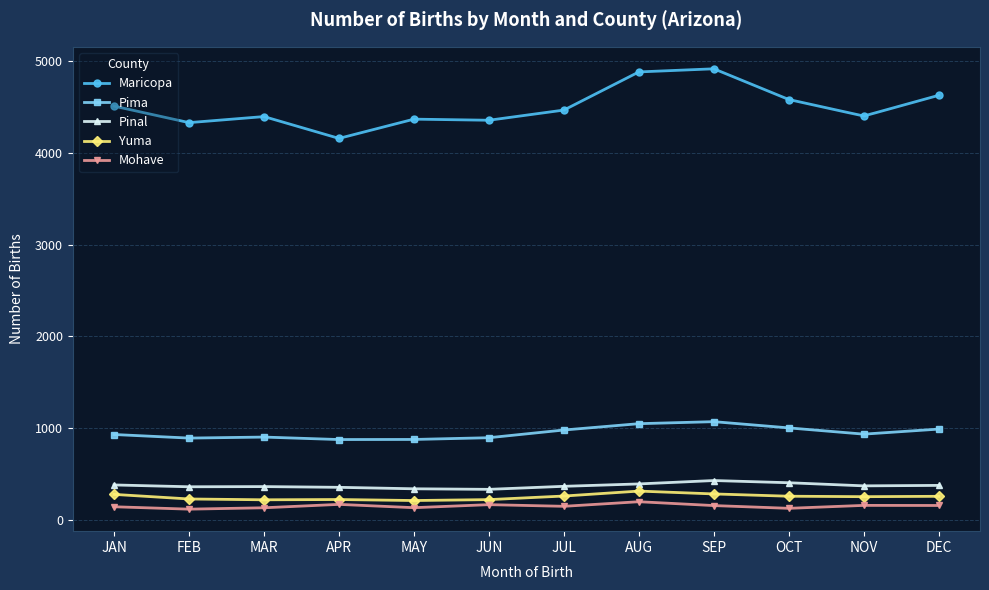

Which series has the largest range (max minus min)?

Maricopa